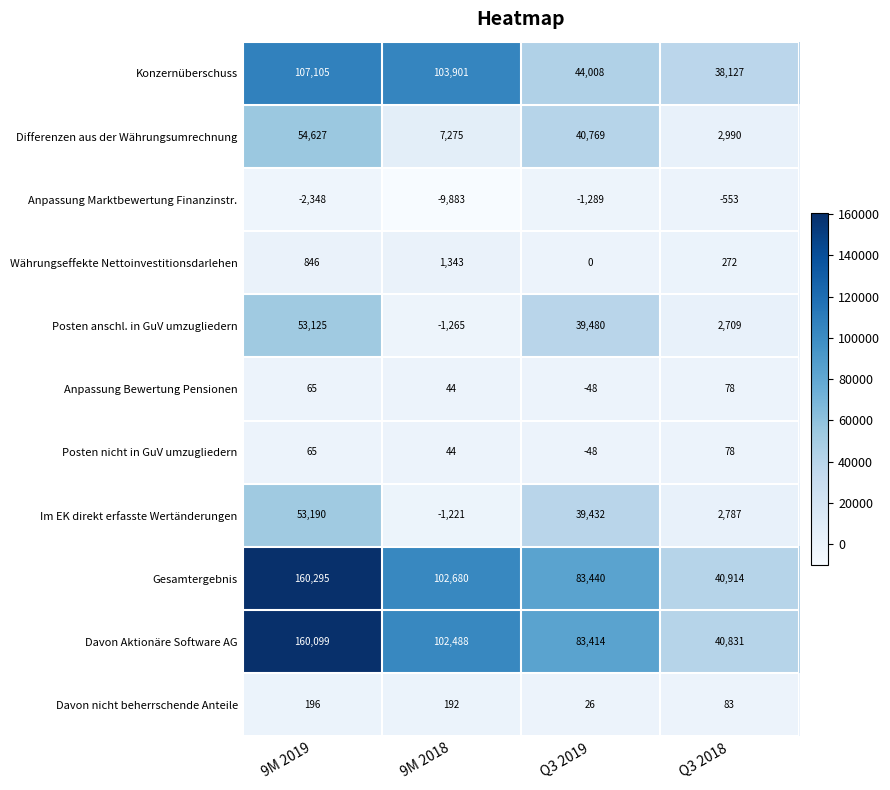

Which series has the largest total across all categories?

Gesamtergebnis